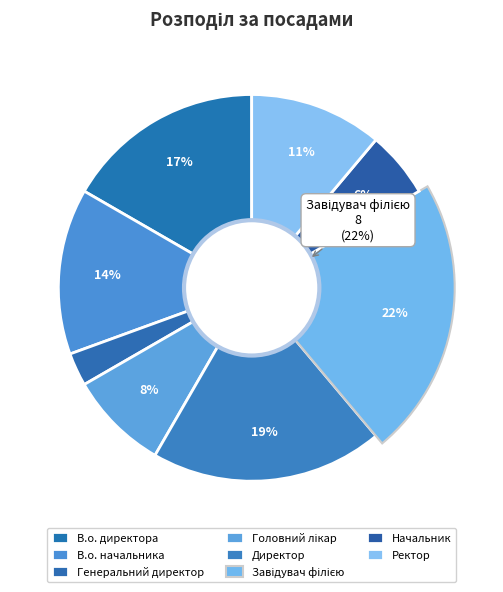

Is there any slice that represents more than half of the pie?

No